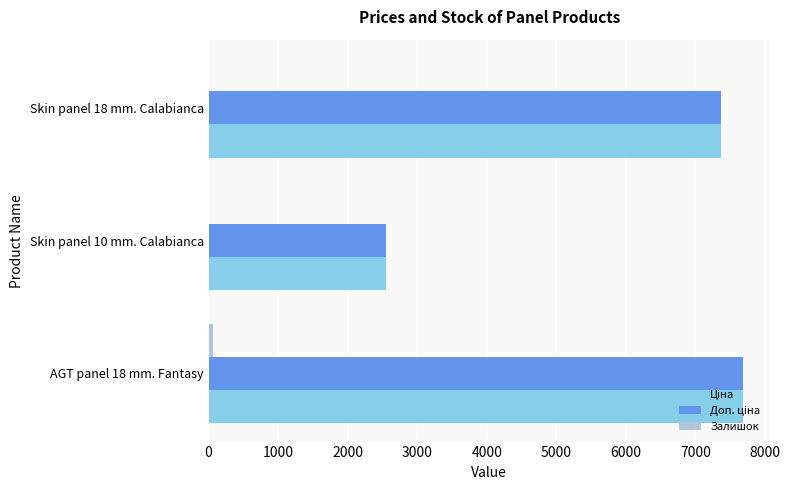

At which category does the chart reach its peak across all series?

AGT panel 18 mm. Fantasy